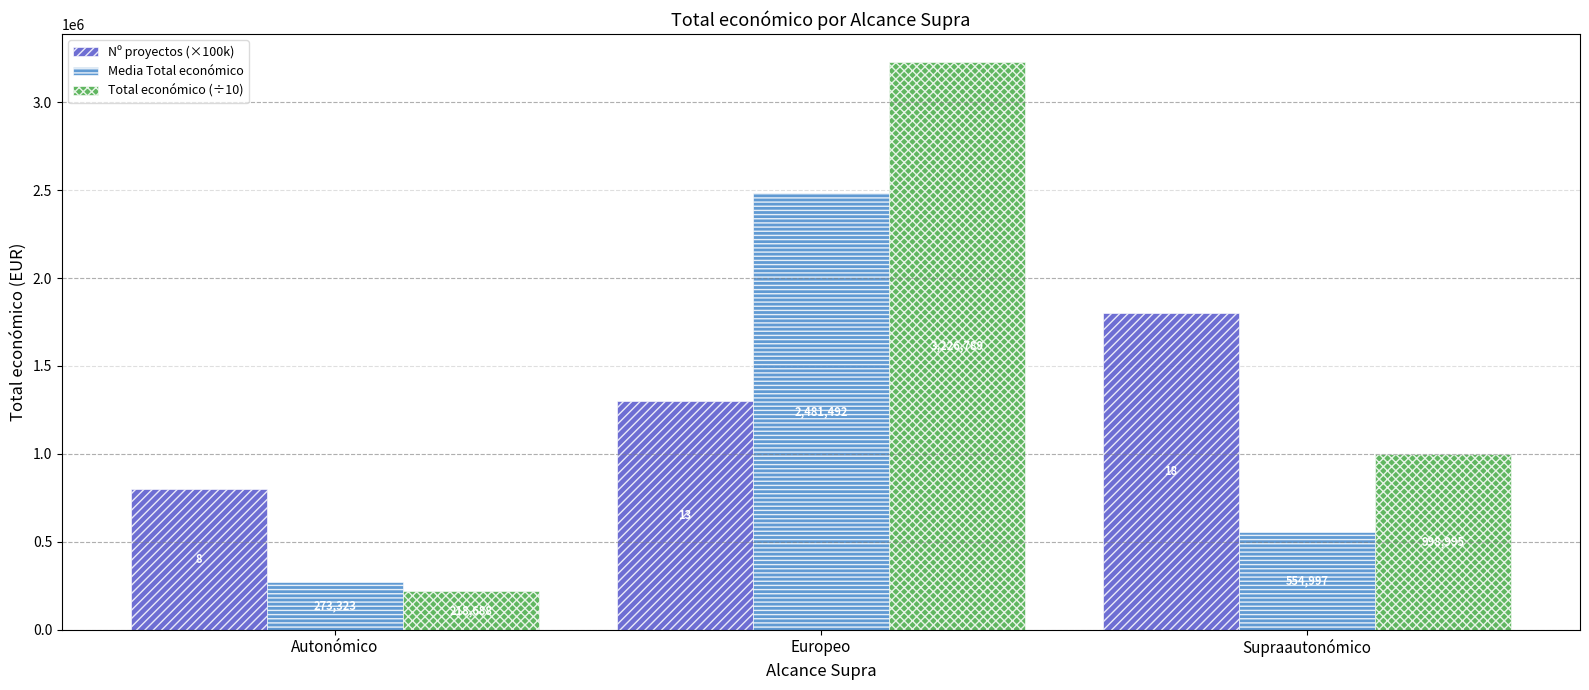

Which category has the lowest value in the Nº proyectos (×100k) series?

Autonómico